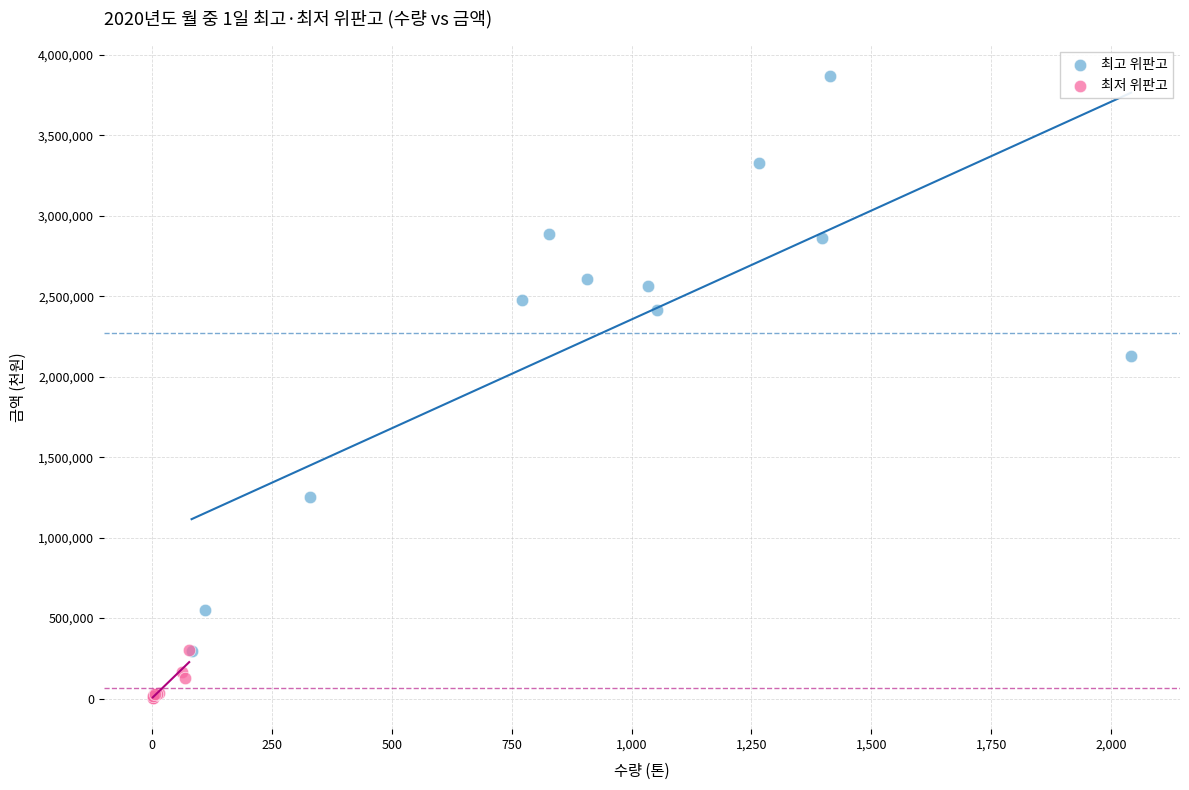

Which series has the largest Y range (max minus min)?

최고 위판고